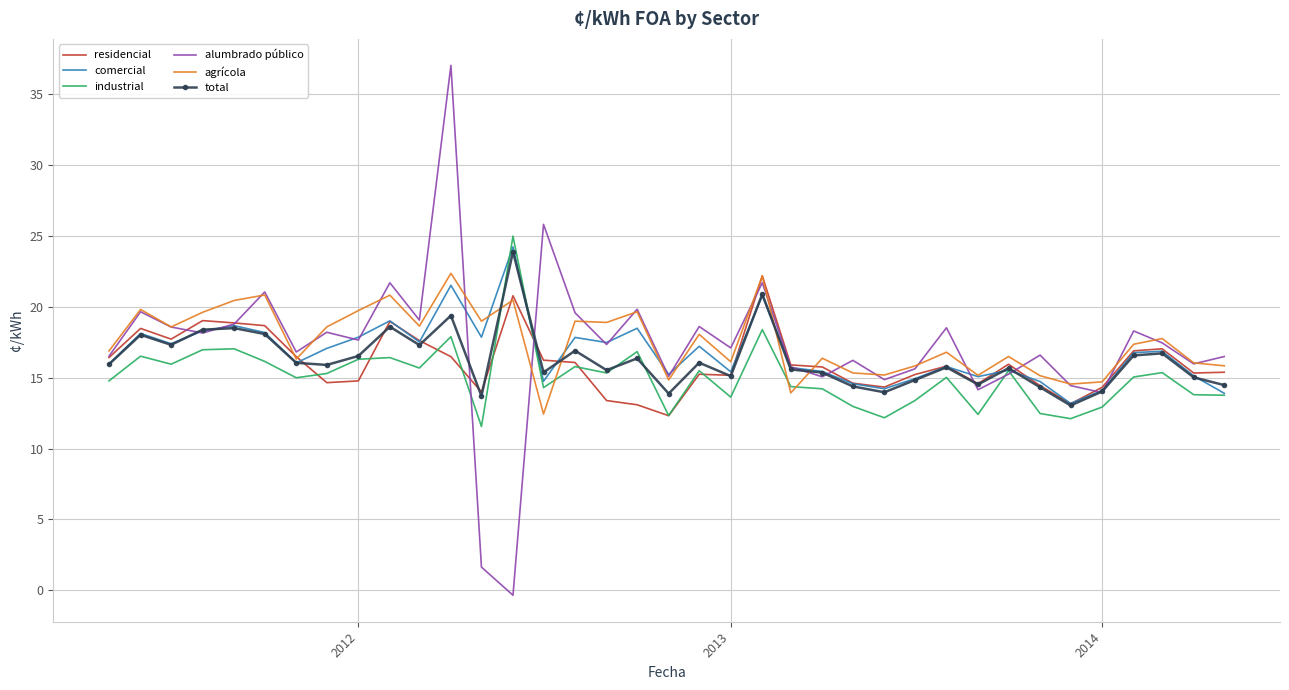

In industrial, how many points are higher than both neighbors (excluding endpoints)?

12